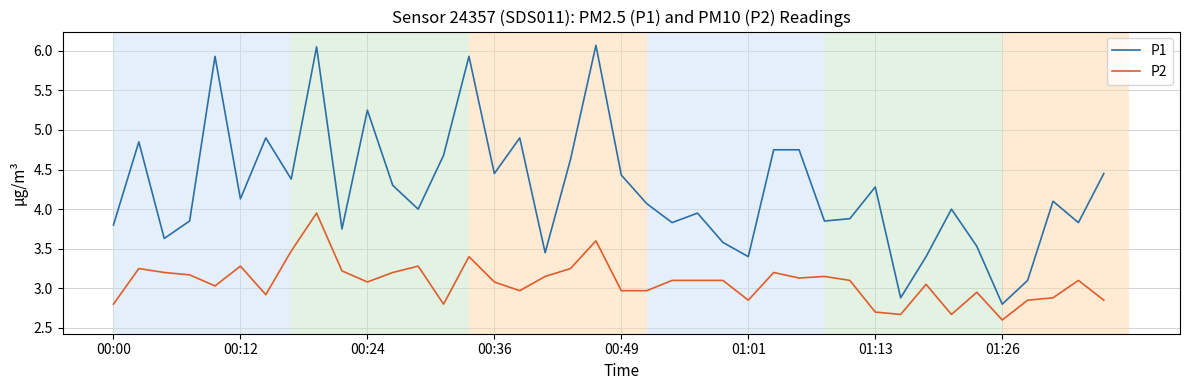

What is the greatest value displayed?

6.1